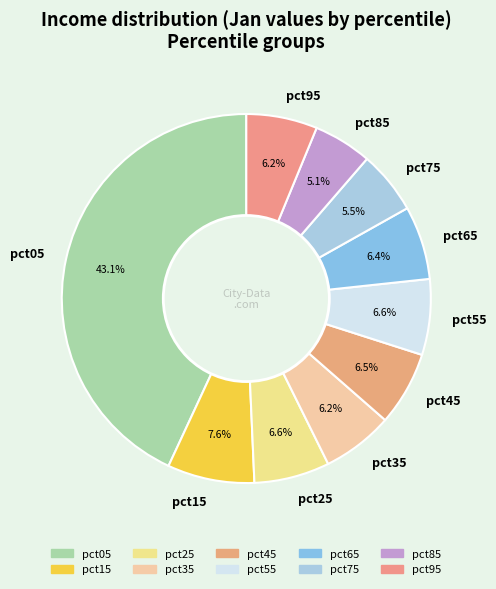

To the nearest percent, what is the difference between the largest and smallest slice percentages?

38%